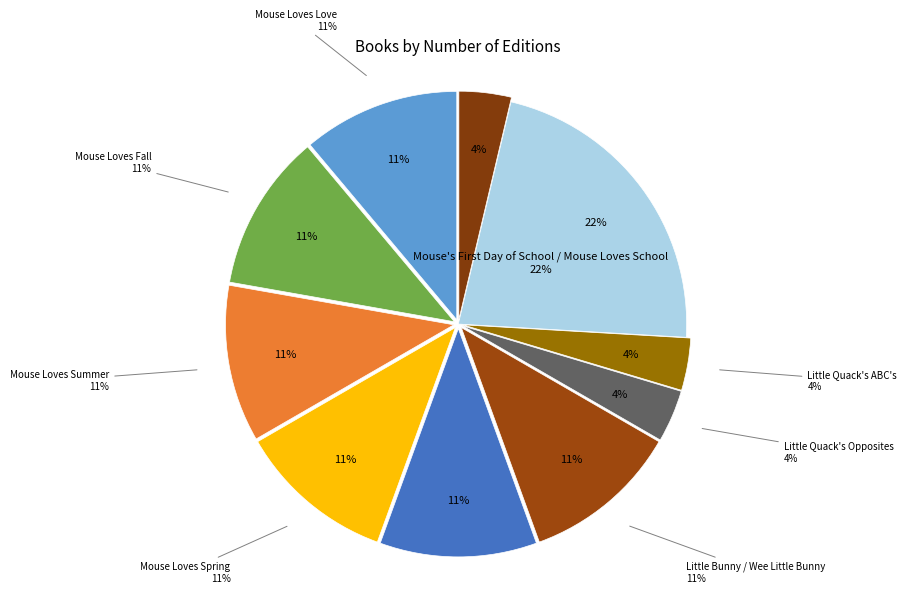

The Mouse Loves Summer slice represents 11% of the pie. True or false?

True